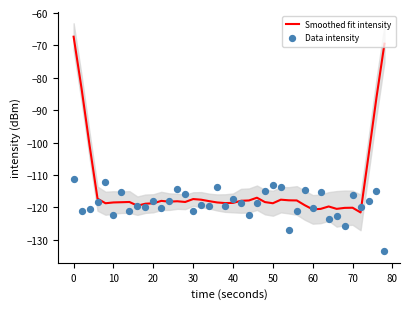

What is the highest value of the Smoothed fit intensity series?

-67.3